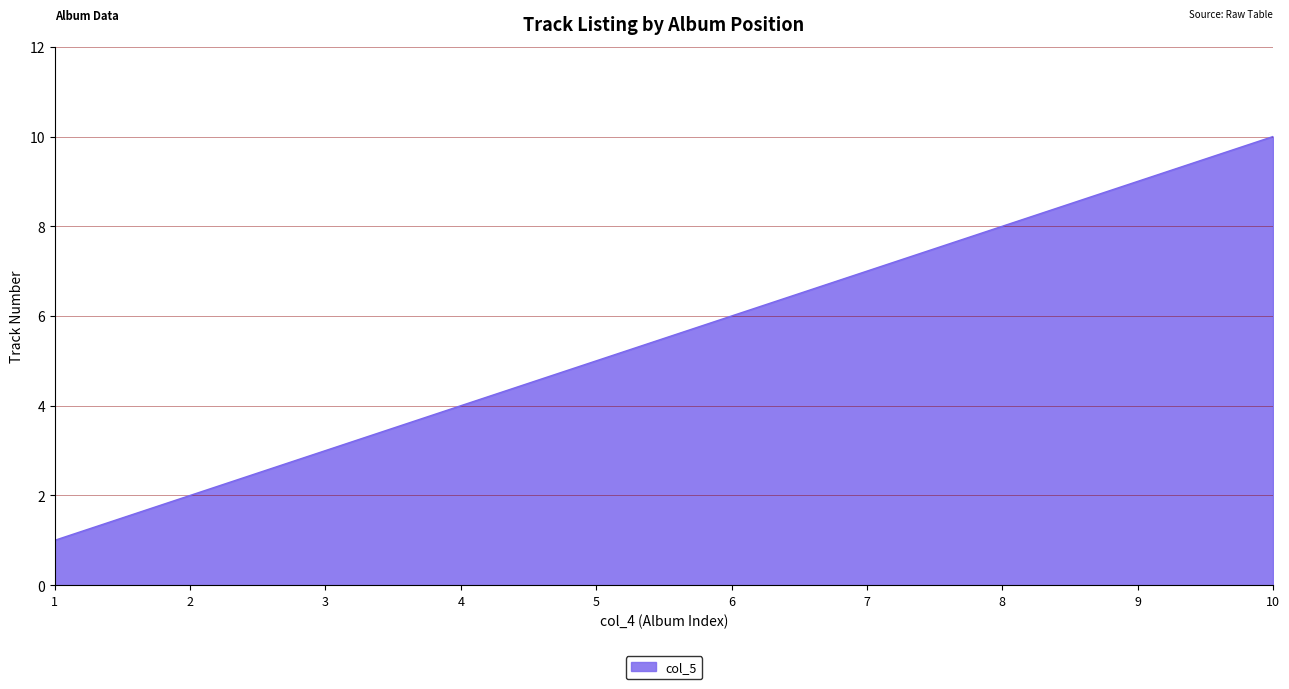

List the labels in order of value, smallest first.

1, 2, 3, 4, 5, 6, 7, 8, 9, 10